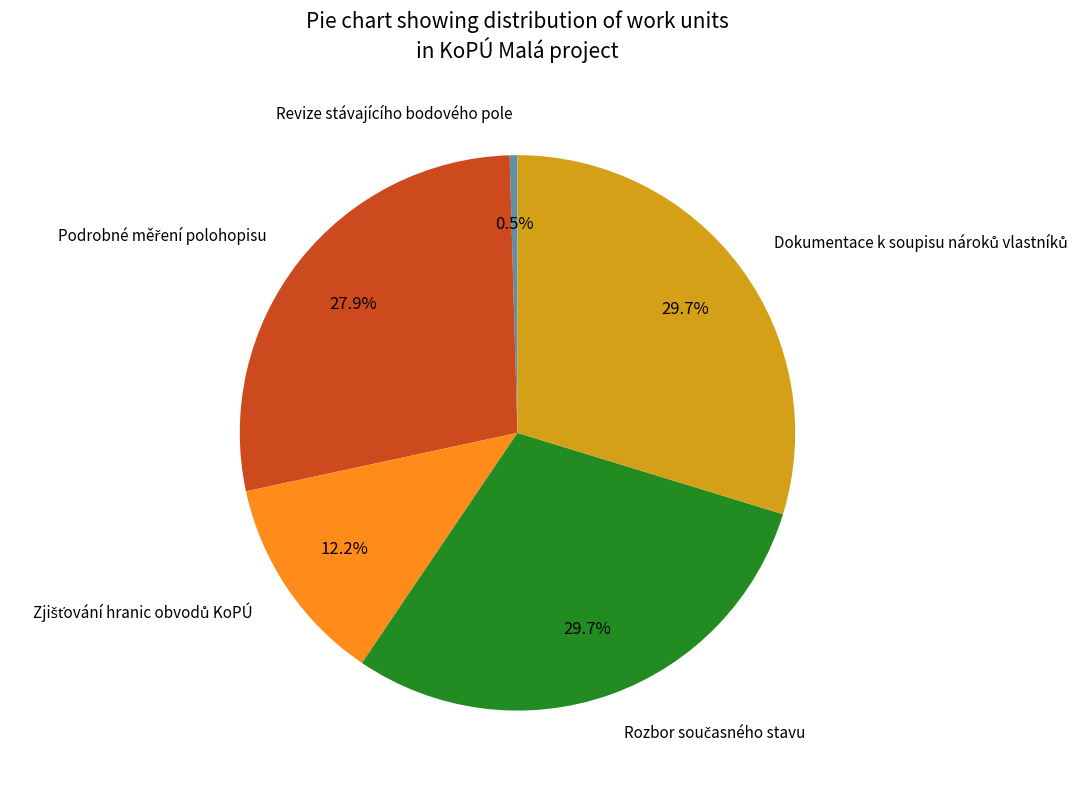

Is there any slice that represents more than half of the pie?

No